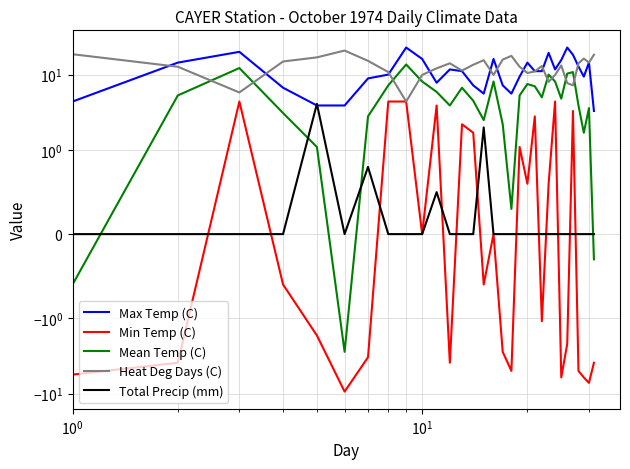

What is the smallest value displayed?

-9.4